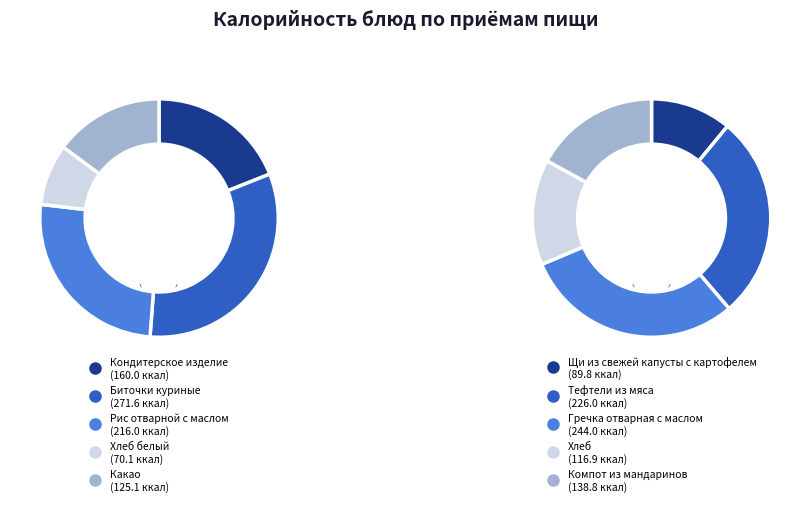

Is there any slice that represents more than half of the pie?

No